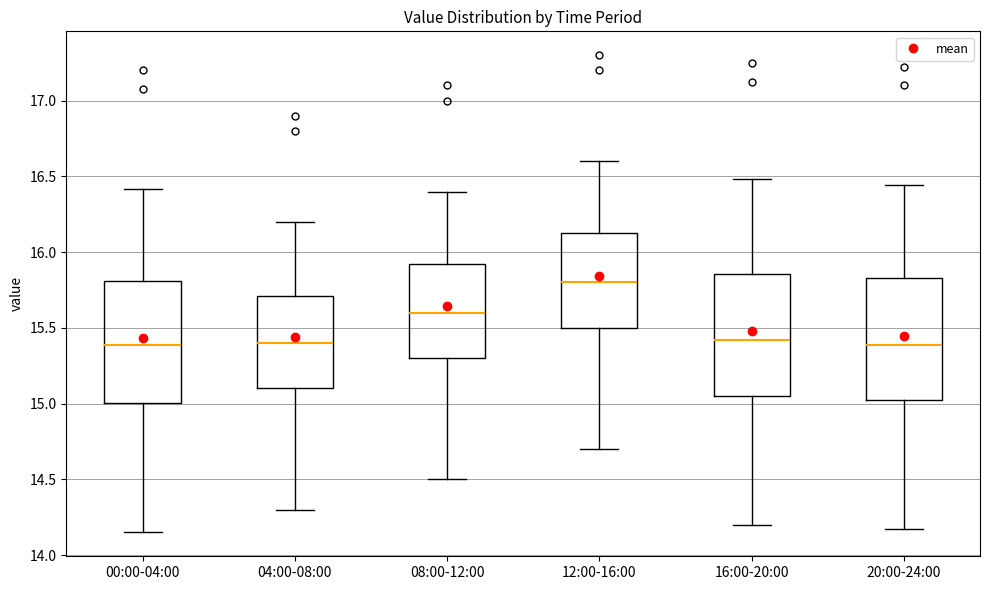

Reading left to right, read every box against the y-axis: the position of its median line, the range the box covers, and the ends of its whiskers. The values are not printed on the chart, so give them approximately, as read against the axis.

00:00-04:00: median 15.40, box 15.00 to 15.80, whiskers 14.15 to 16.40
04:00-08:00: median 15.40, box 15.10 to 15.70, whiskers 14.30 to 16.20
08:00-12:00: median 15.60, box 15.30 to 15.95, whiskers 14.50 to 16.40
12:00-16:00: median 15.80, box 15.50 to 16.15, whiskers 14.70 to 16.60
16:00-20:00: median 15.40, box 15.05 to 15.85, whiskers 14.20 to 16.50
20:00-24:00: median 15.40, box 15.00 to 15.85, whiskers 14.15 to 16.45